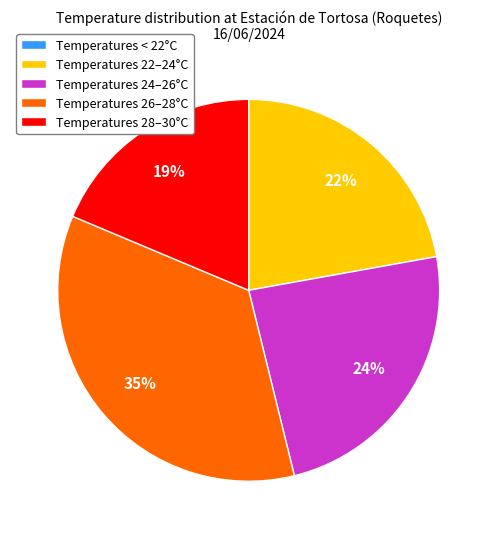

To the nearest percent, what portion does Temperatures 22–24°C represent?

22%